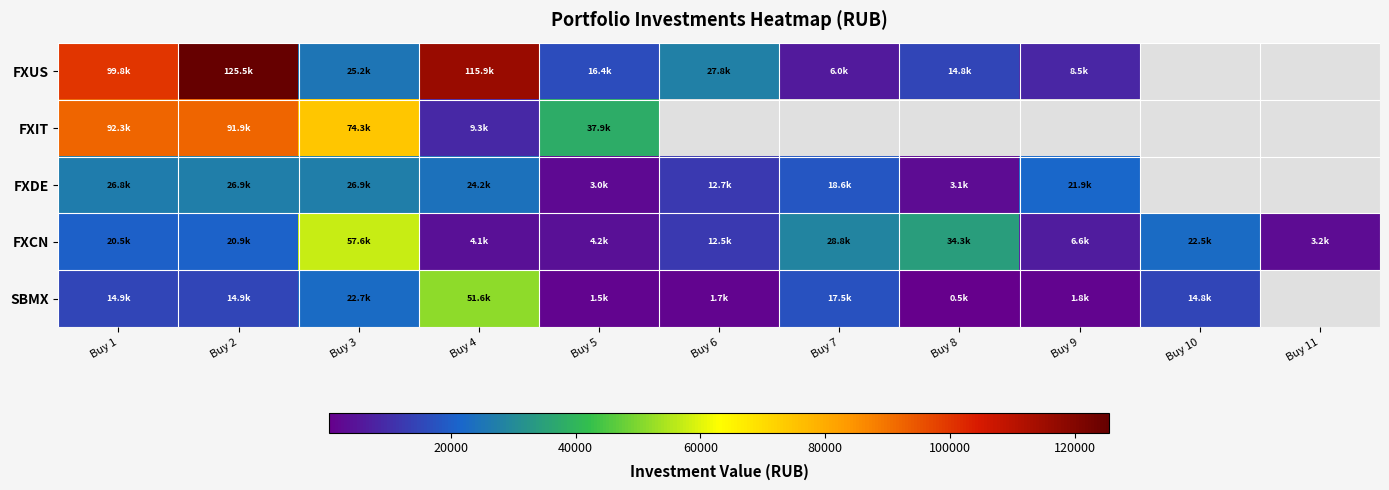

What is the approximate value of FXDE at Buy 3?

26893.6